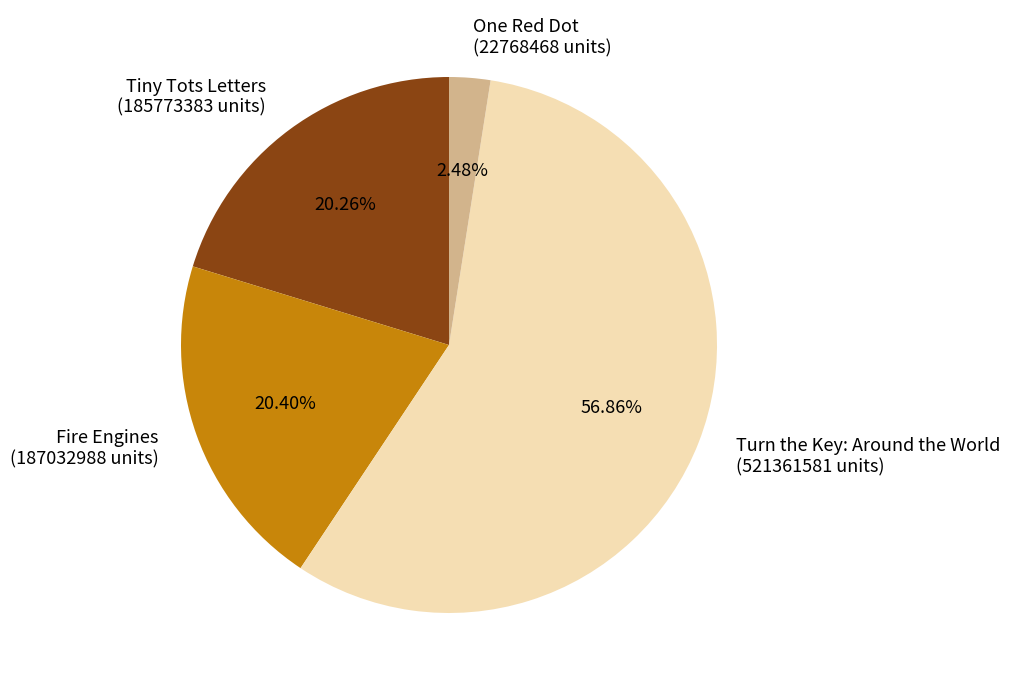

To the nearest percent, what is the difference between the largest and smallest slice percentages?

54%